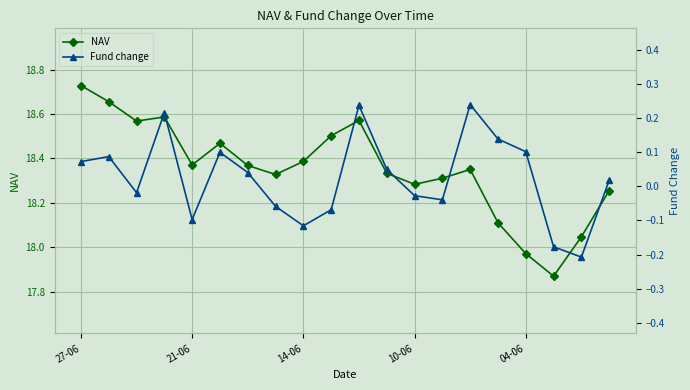

At which label does NAV first exceed 18?

27-06